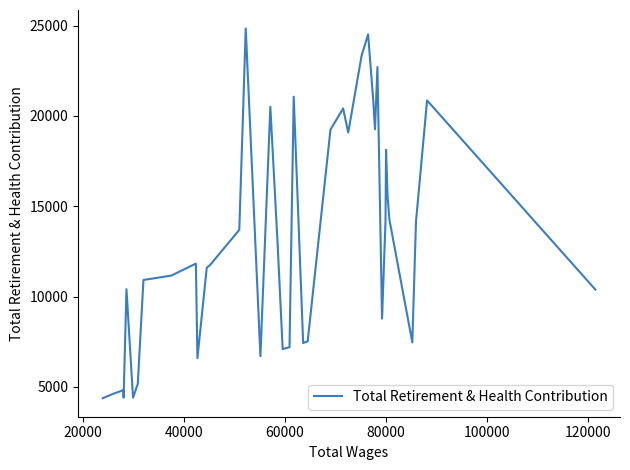

What is the maximum value shown in the chart?

24845